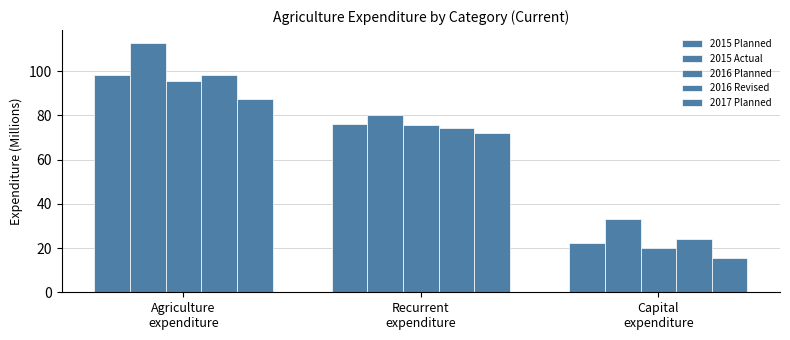

Count the number of categories in the chart.

3